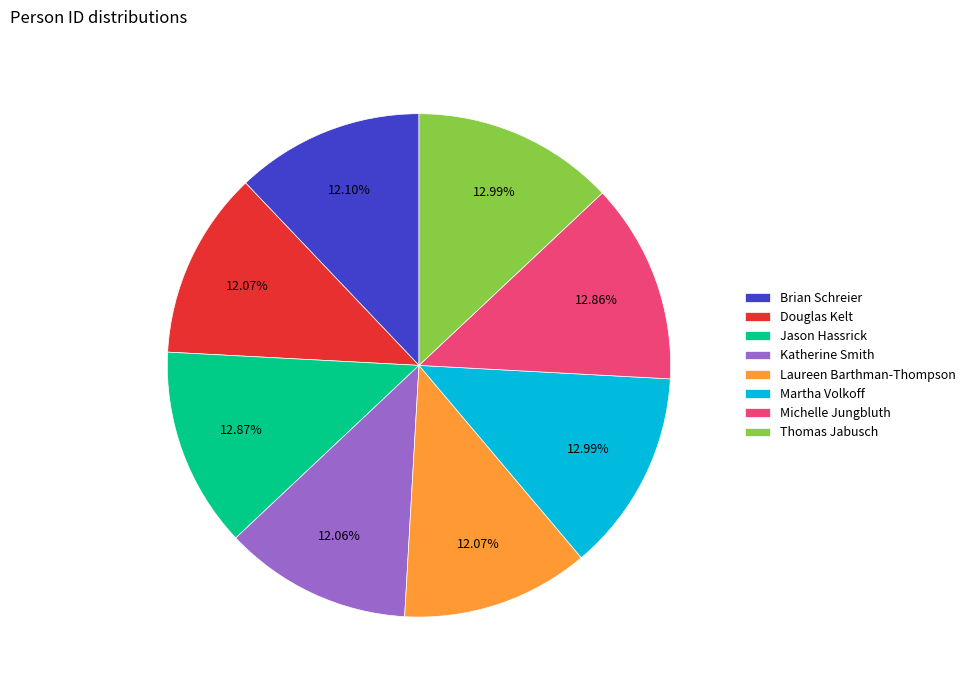

What percentage do Jason Hassrick and Michelle Jungbluth together represent?

25.7%